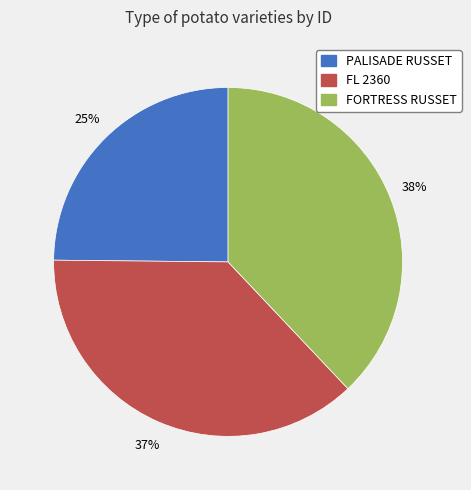

To the nearest percent, what portion does FL 2360 represent?

37%